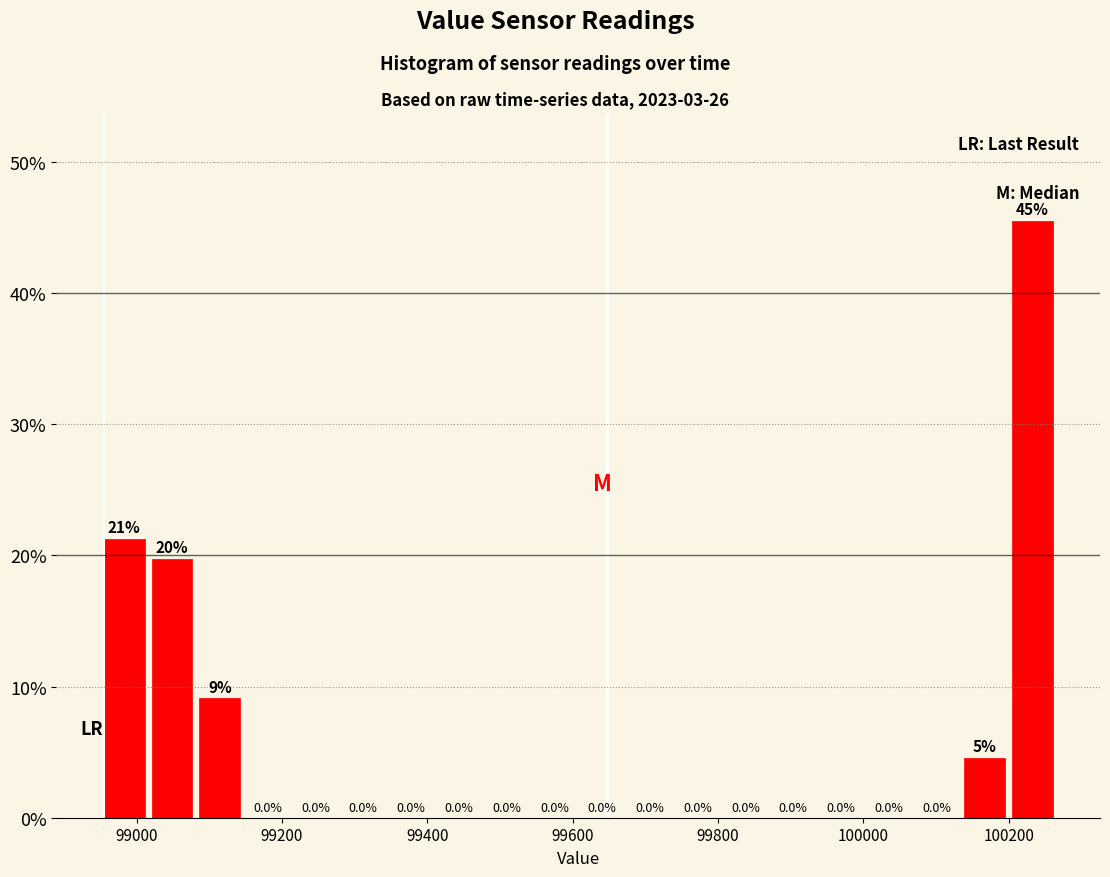

Read against the x-axis, roughly where is the centre of the tallest bar?

100240